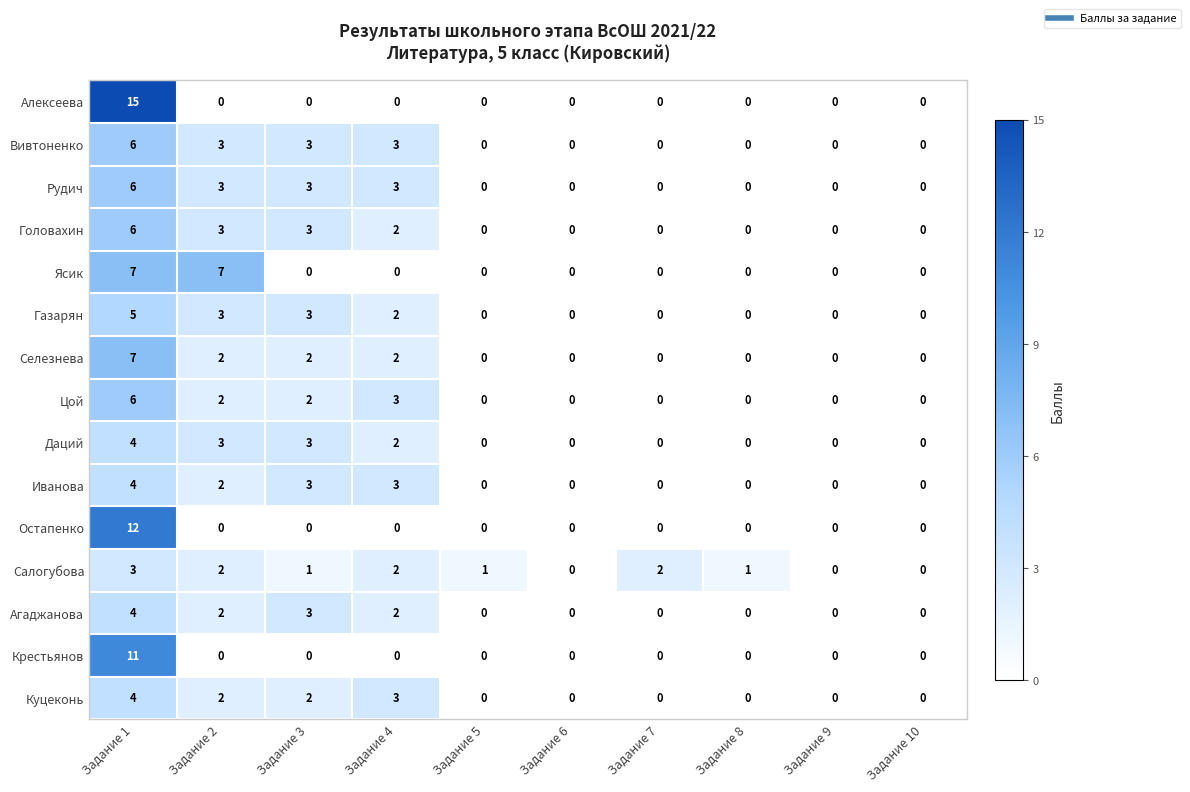

Between Задание 2 and Задание 10, which series saw the biggest shift?

Ясик